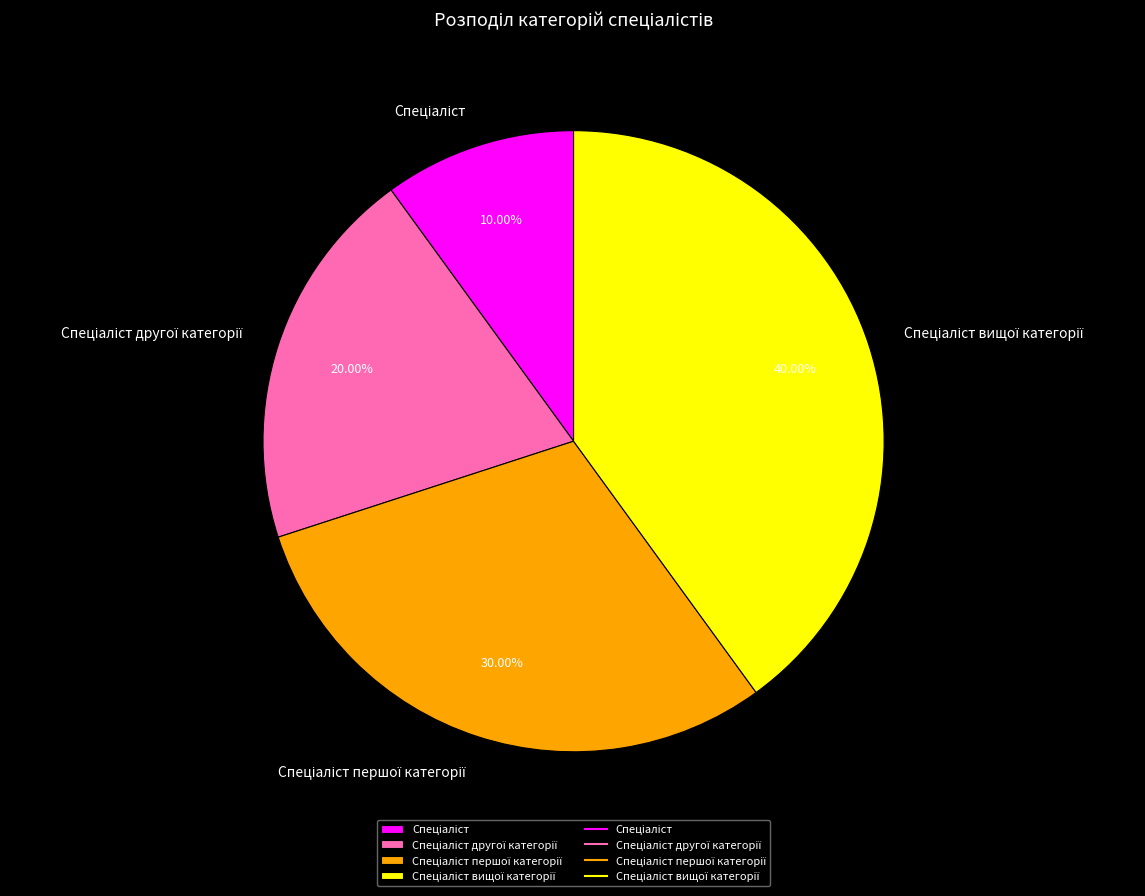

How many segments does this pie chart have?

4